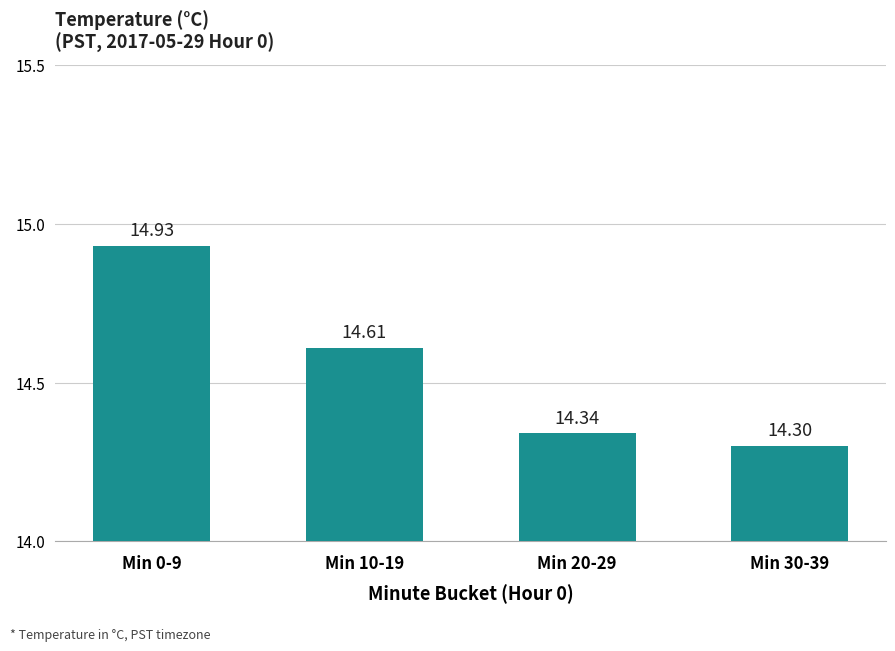

True or false: the data shows 14.9 at Min 0-9.

True